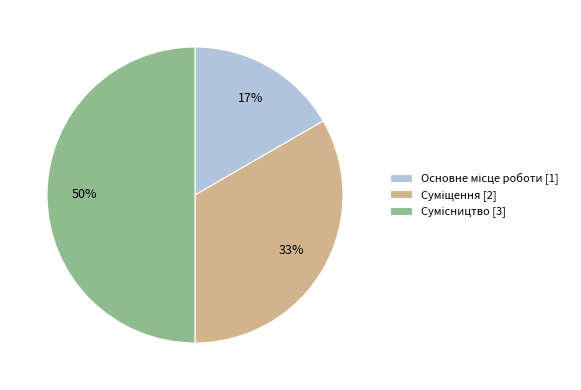

To the nearest percent, what is the difference between the largest and smallest slice percentages?

33%